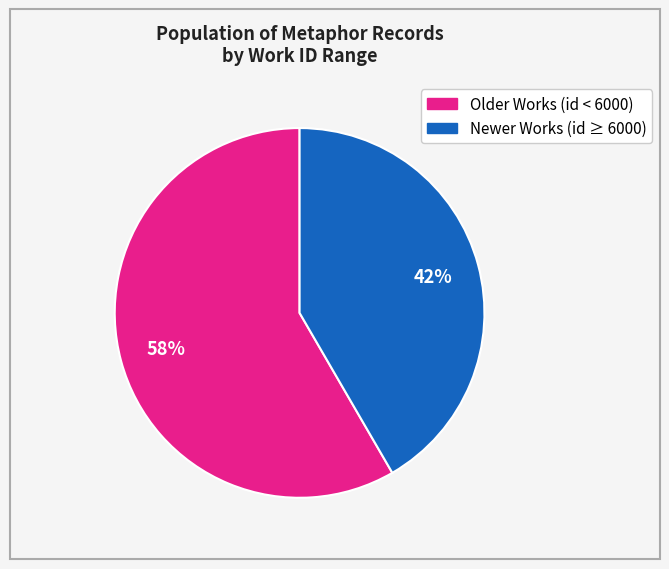

Is there any slice that represents more than half of the pie?

Yes